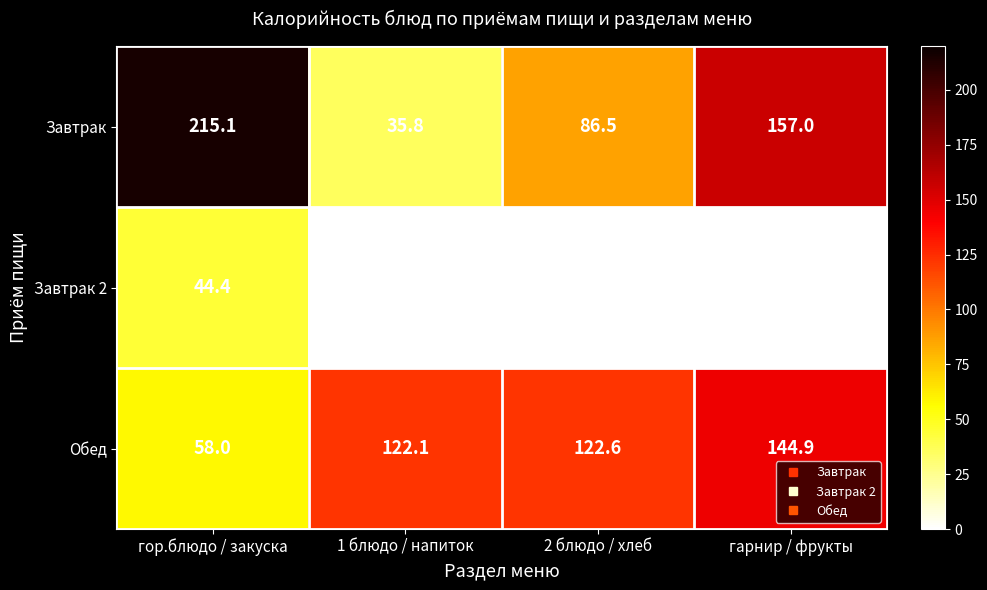

Between 2 блюдо / хлеб and гарнир / фрукты, which series saw the biggest shift?

Завтрак